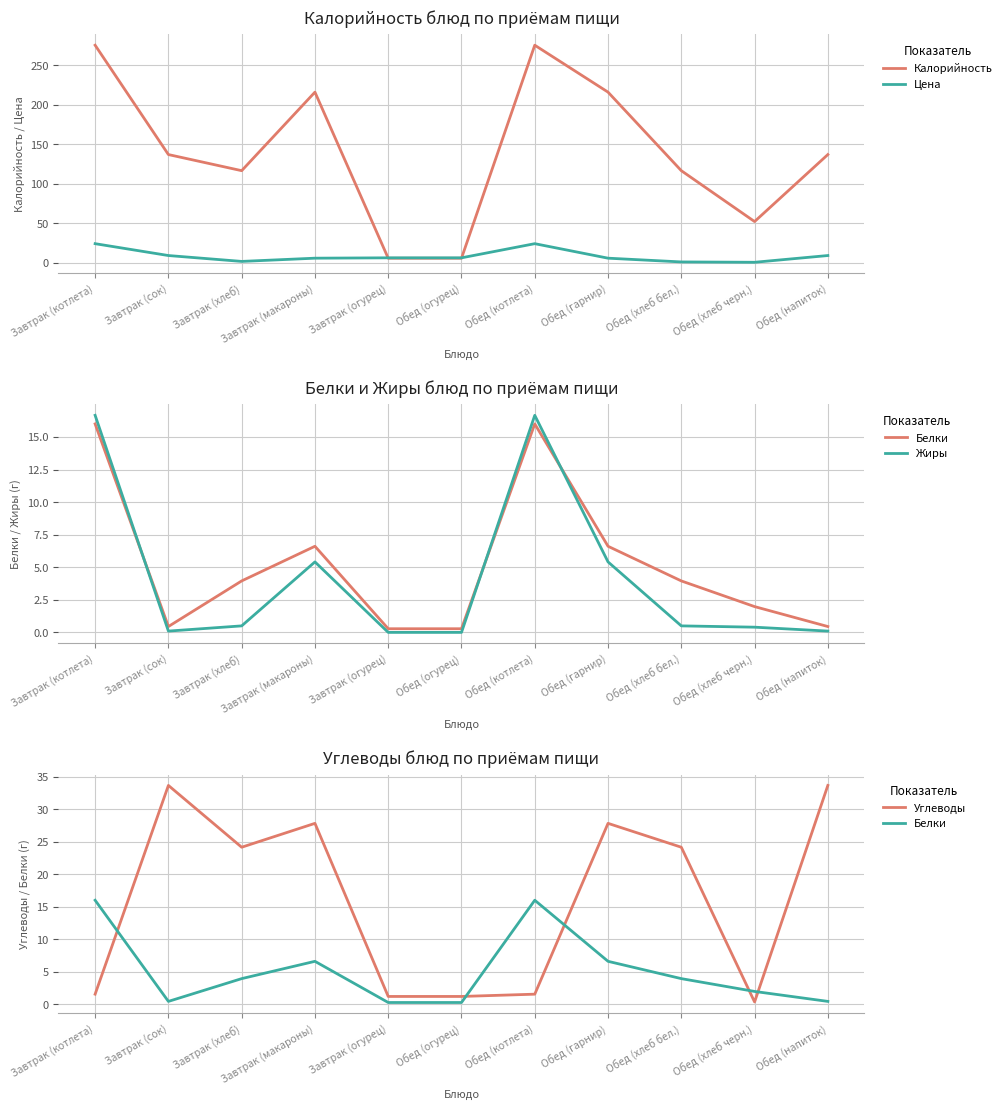

How many series are shown in this chart?

5